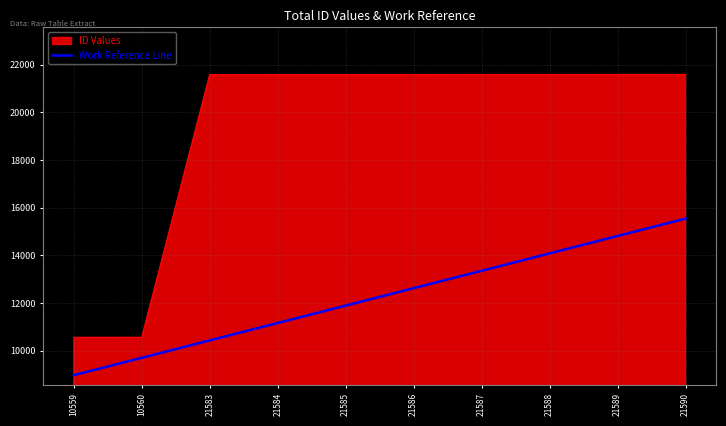

Rank the series by their average value, from highest to lowest.

ID Values, Work Reference Line